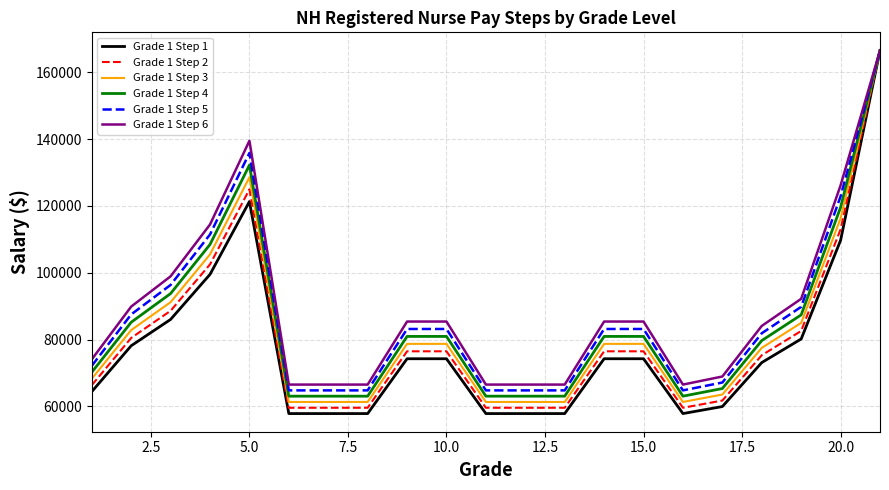

What is the highest value of the Grade 1 Step 4 series?

166500